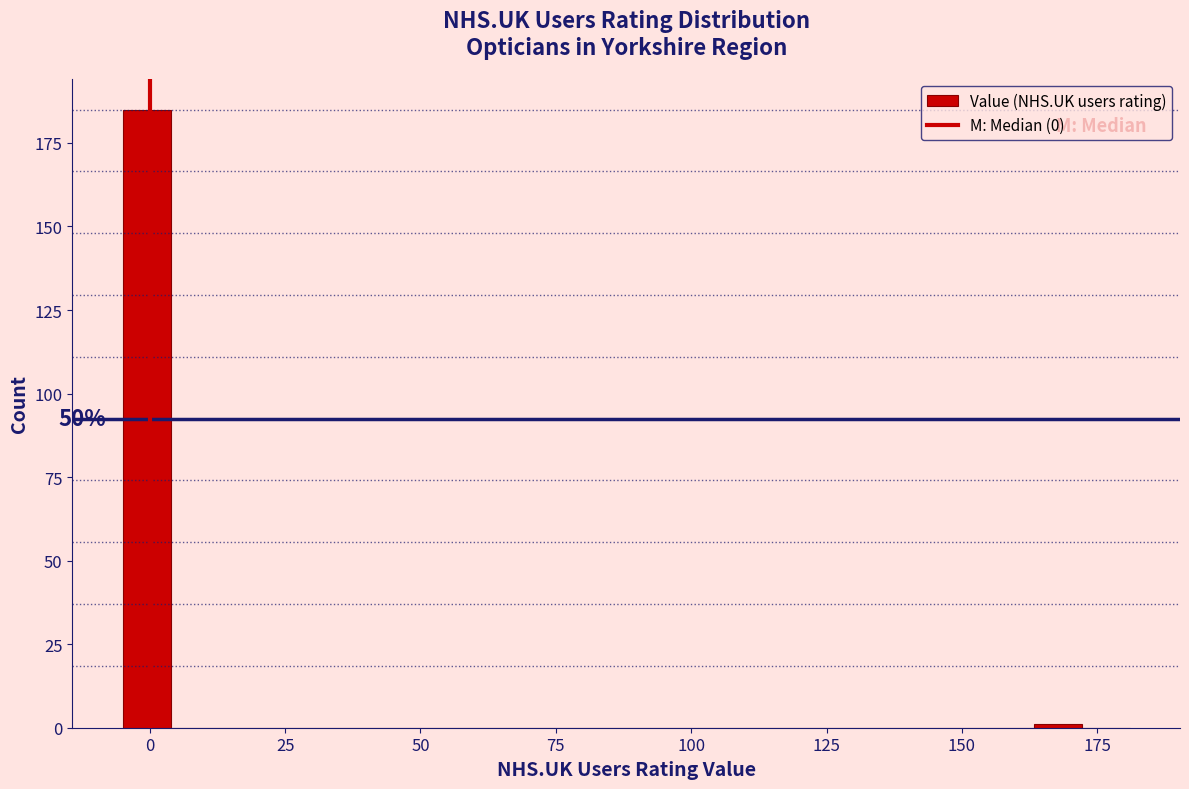

Read against the x-axis, roughly where is the centre of the tallest bar?

0